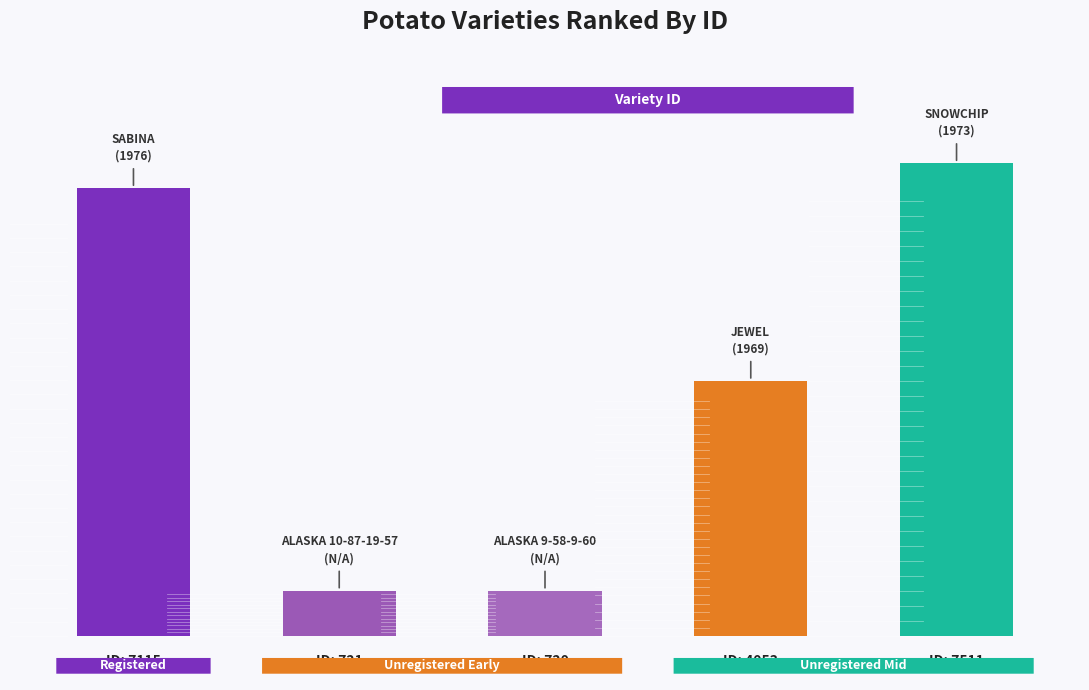

List the labels in order of value, largest first.

SNOWCHIP, SABINA, JEWEL, ALASKA 10-87-19-57, ALASKA 9-58-9-60